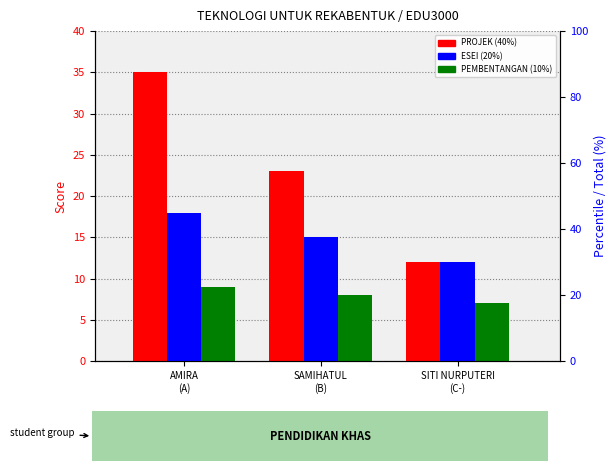

At SAMIHATUL
(B), list the series in order from largest to smallest.

PROJEK (40%), ESEI (20%), PEMBENTANGAN (10%)